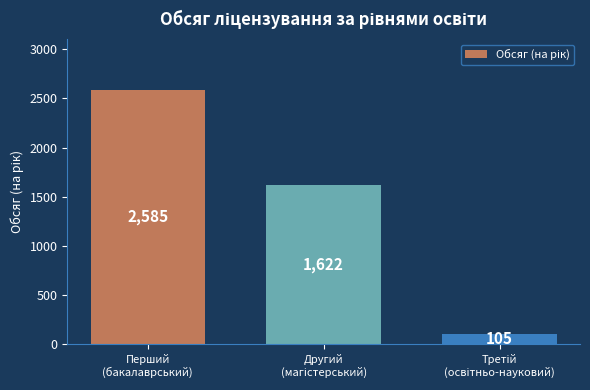

What is the smallest value displayed?

105